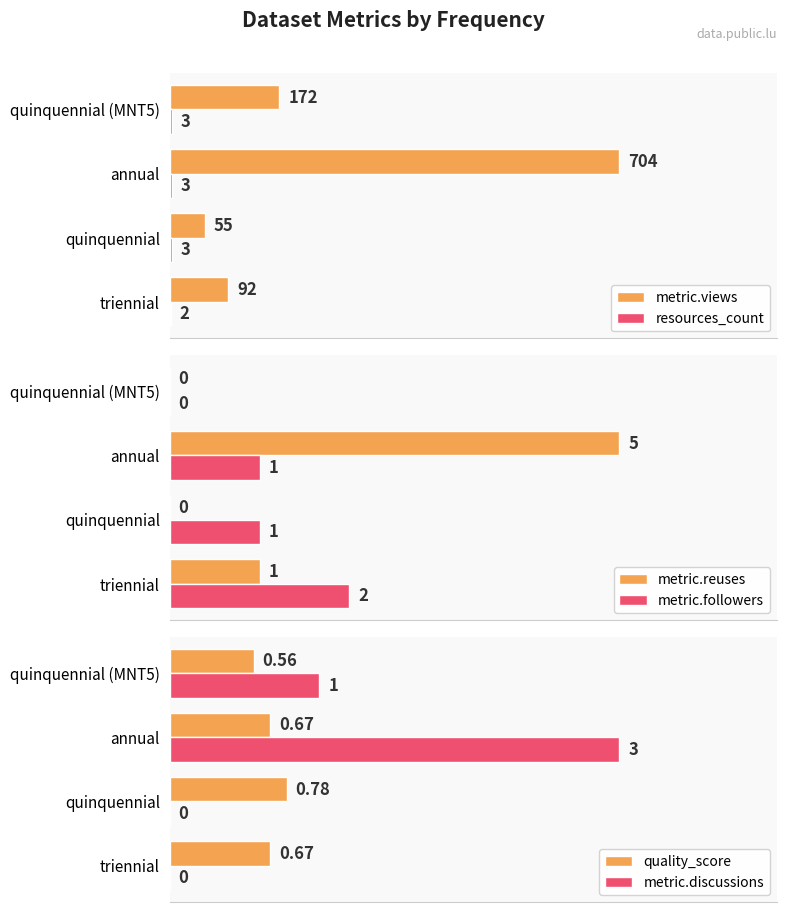

How many bars are there in each group?

6